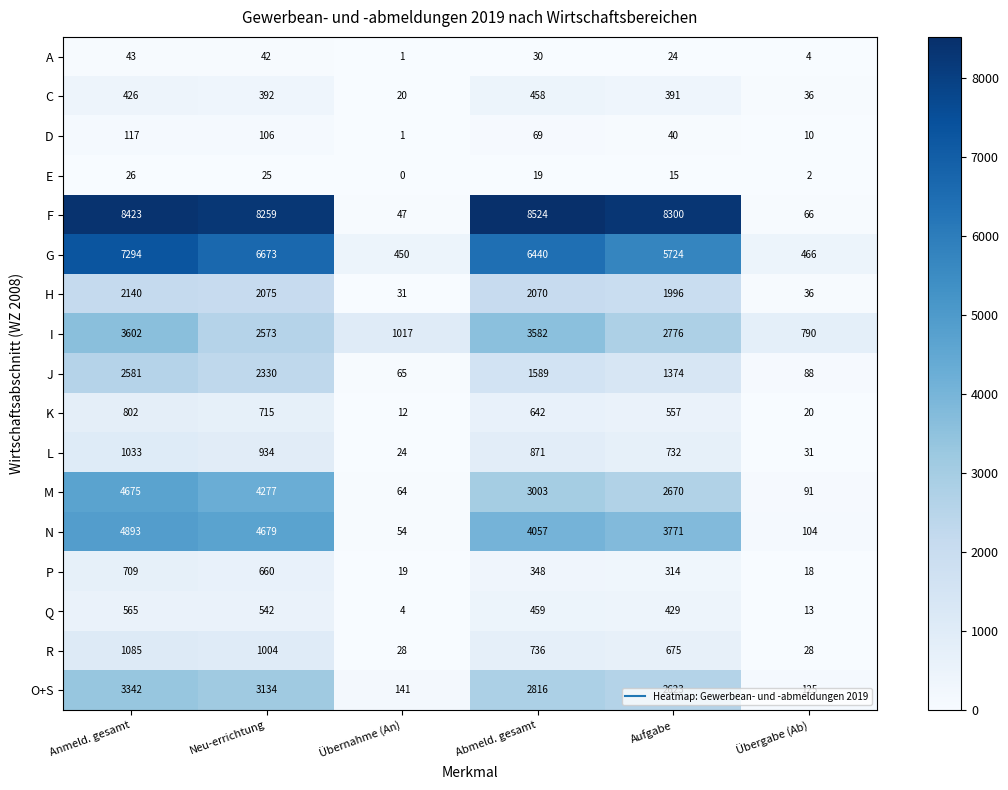

What is the greatest value displayed?

8524